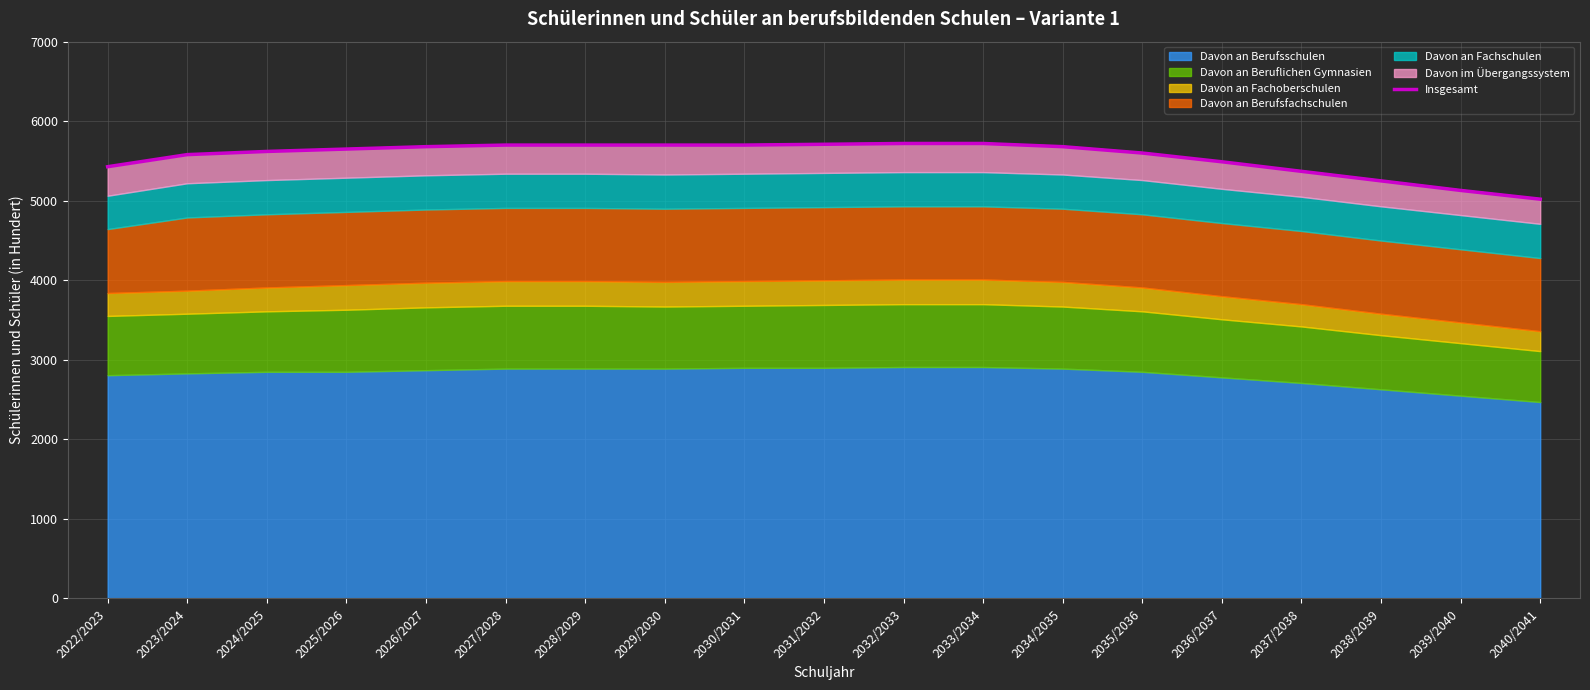

Reading left to right, what are all the values shown in this chart?

5428	5580	5620	5650	5680	5700	5700	5700	5700	5710	5720	5720	5680	5600	5490	5370	5250	5130	5020